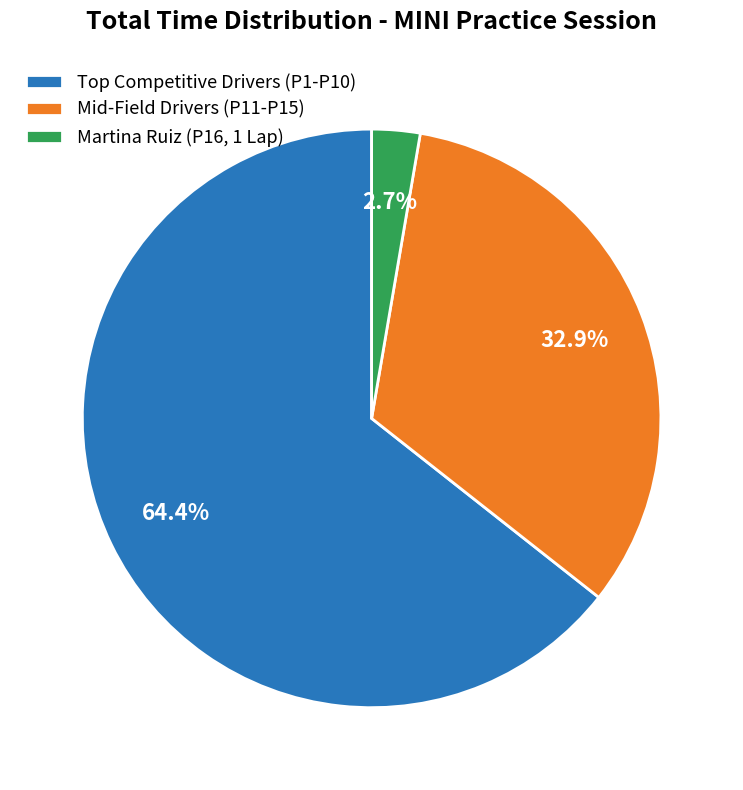

Which category has the biggest portion of the pie?

Top Competitive Drivers (P1-P10)